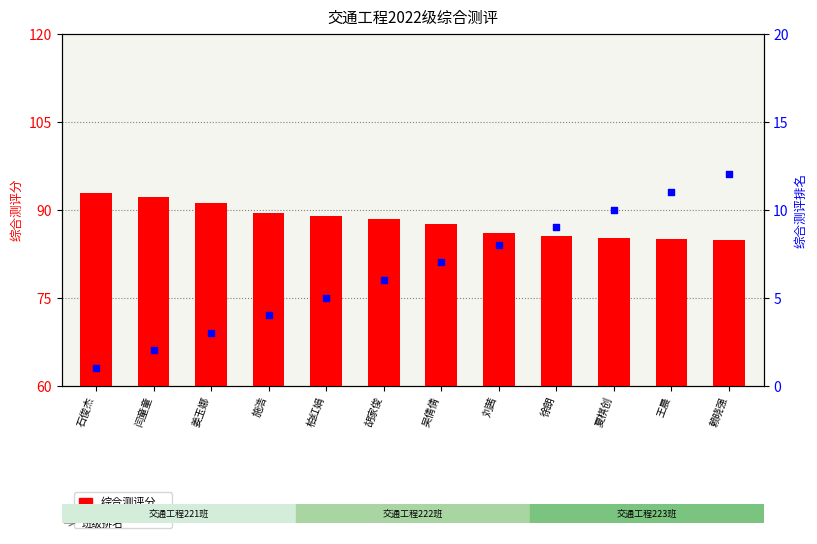

Which series reaches the maximum Y coordinate?

综合测评分